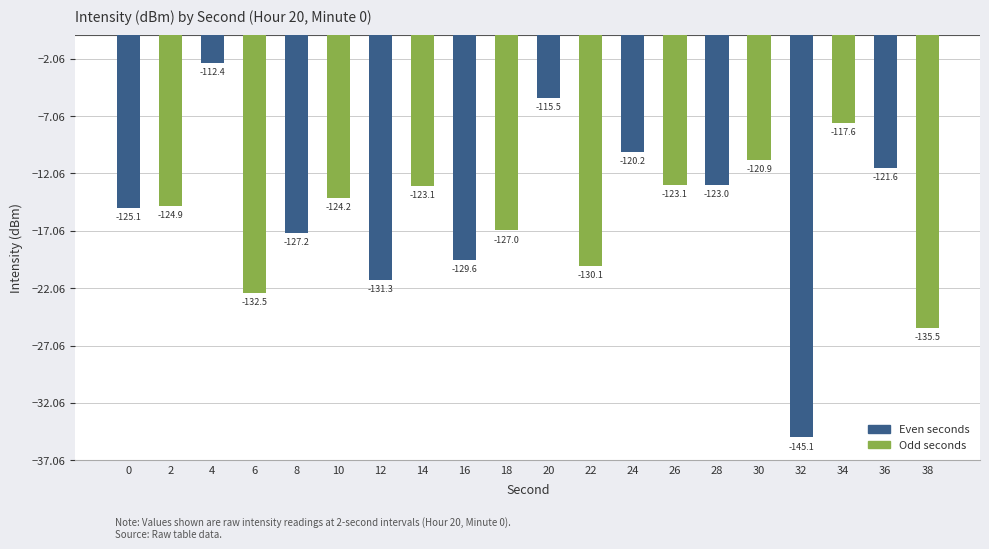

How many bars are there in total?

20